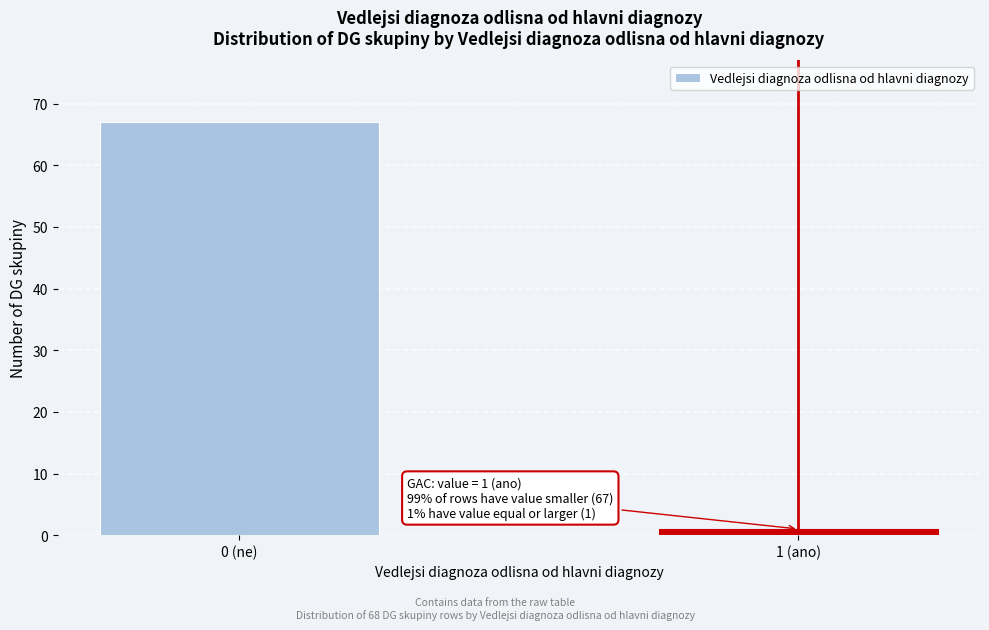

Reading right to left, transcribe all the data shown in this chart.

1 (ano)=1	0 (ne)=67